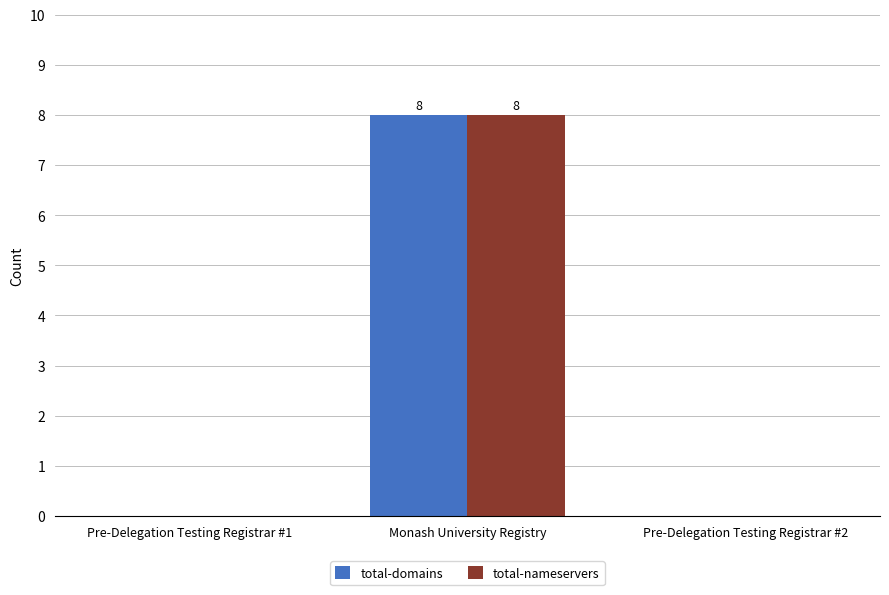

What is the maximum value for total-nameservers?

8